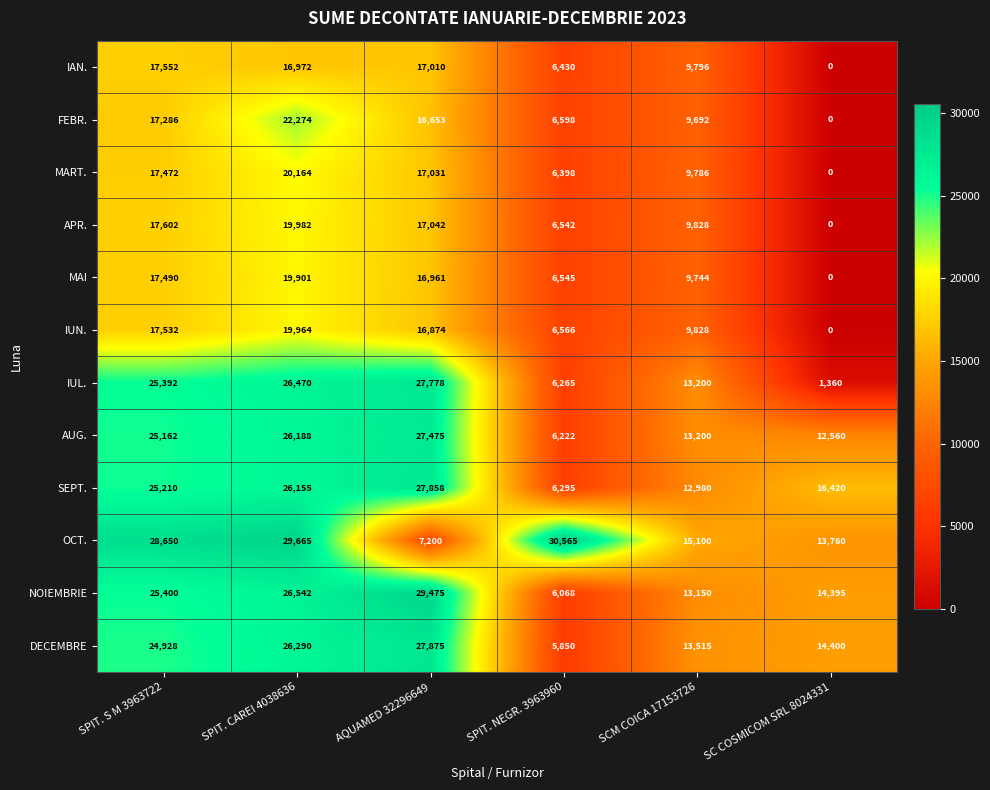

The IAN. series shows 5348 at AQUAMED 32296649. True or false?

False